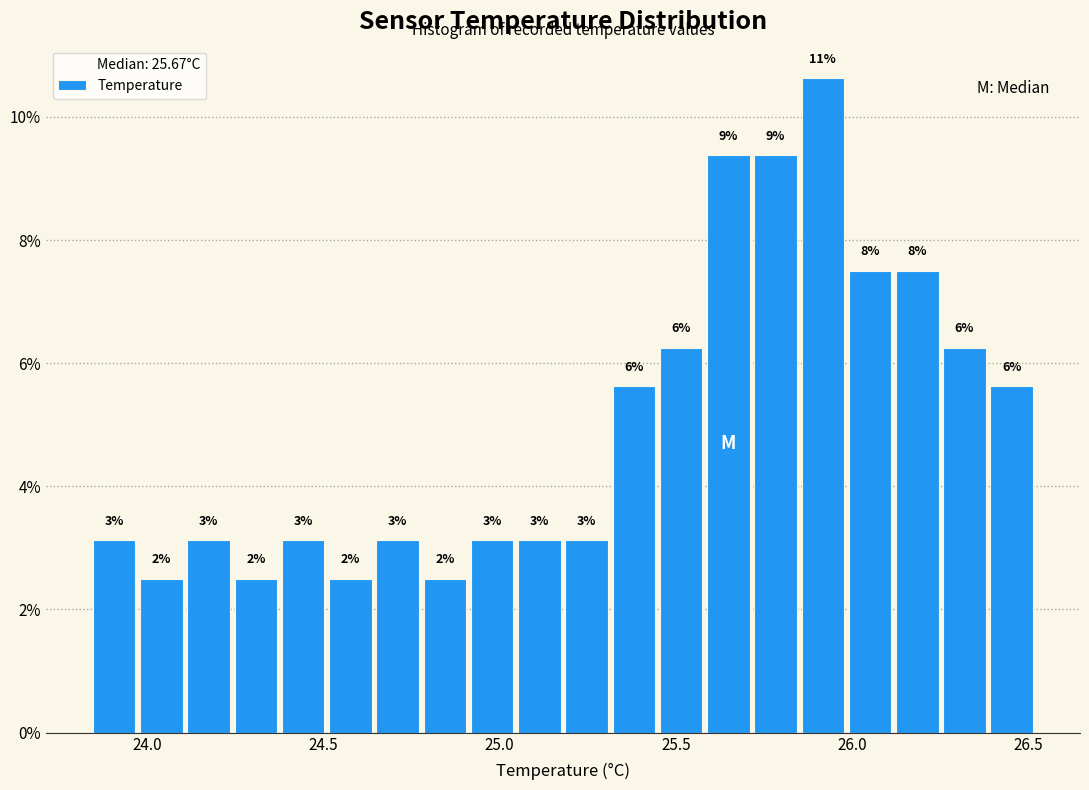

Around what value on the x-axis is the tallest bar? Give the approximate position of its centre, as read against the axis.

25.90